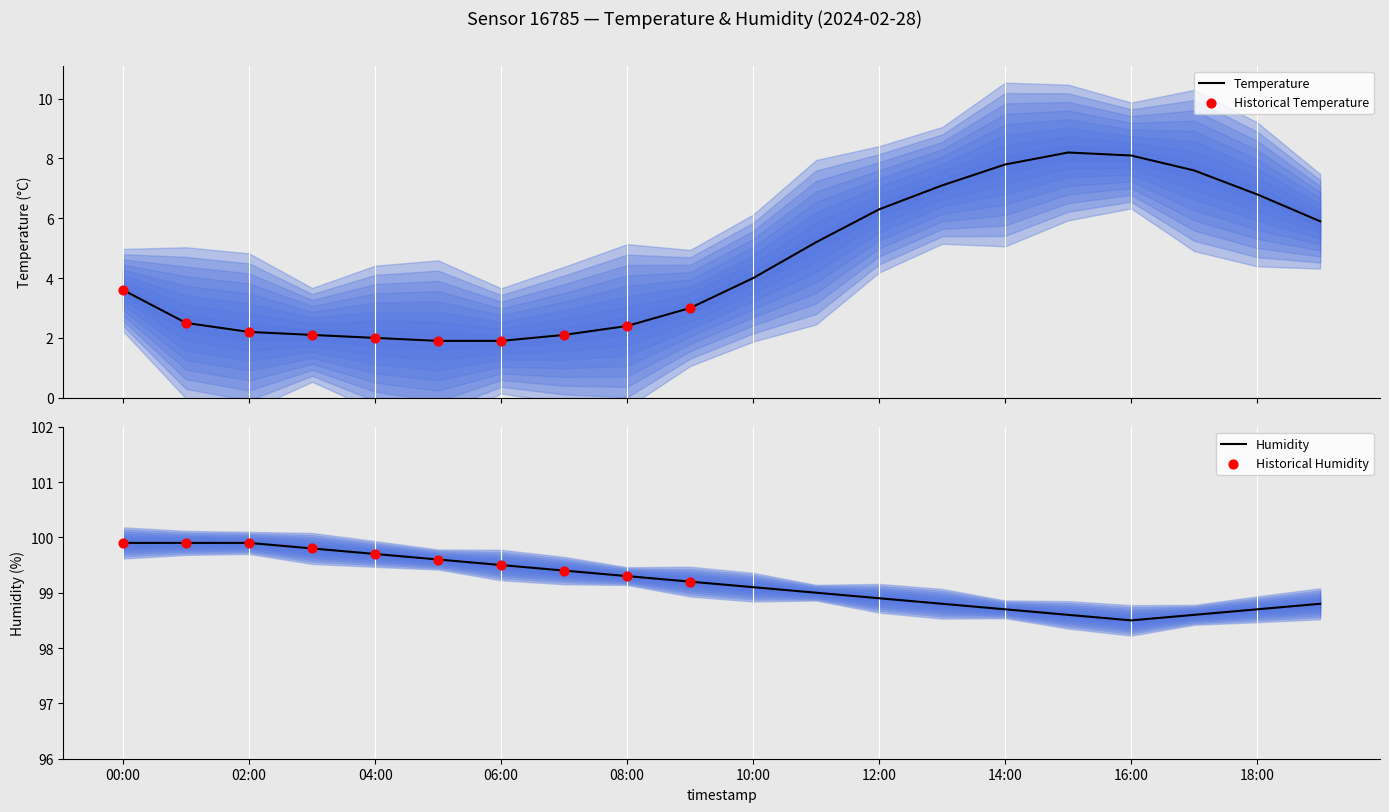

What is the minimum value for Temperature?

1.9